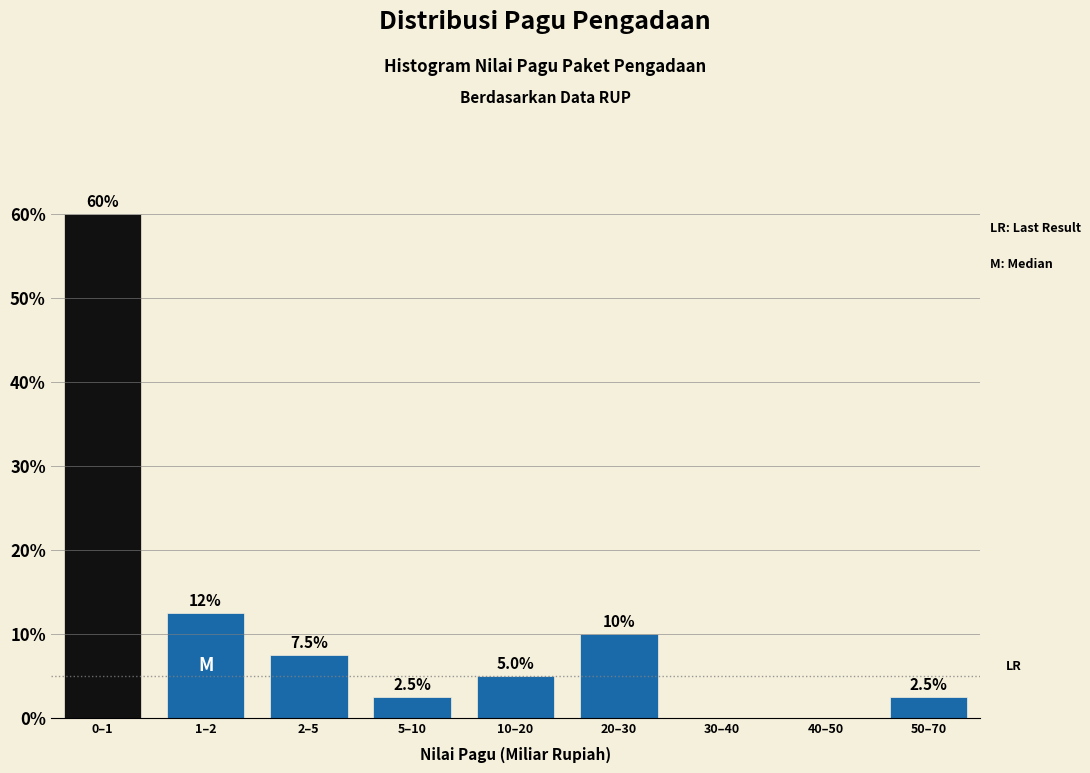

Reading left to right, transcribe all the data shown in this chart.

0–1=60.0	1–2=12.5	2–5=7.5	5–10=2.5	10–20=5.0	20–30=10.0	30–40=0.0	40–50=0.0	50–70=2.5